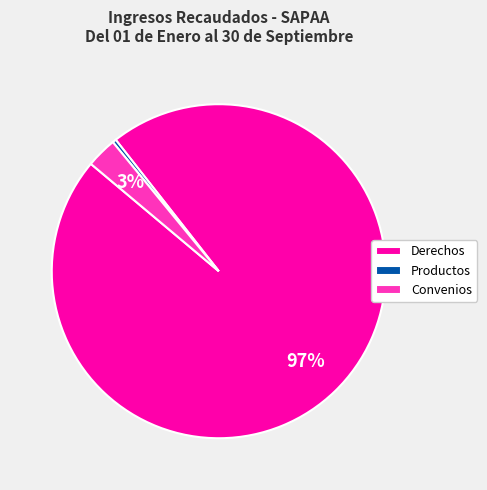

How many slices are in this pie chart?

3